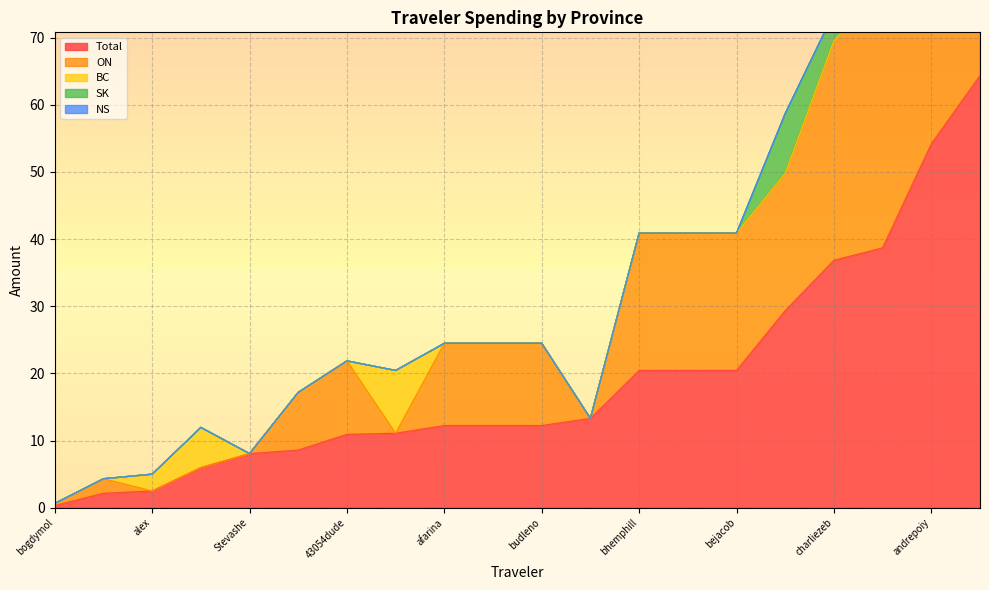

Between afarina and bogdymol, which is larger?

afarina